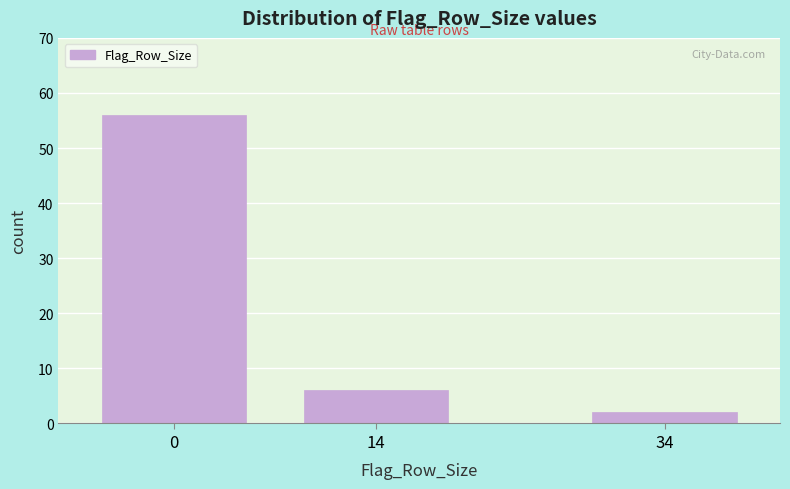

Reading right to left, what are all the values shown in this chart?

34=2	14=6	0=56